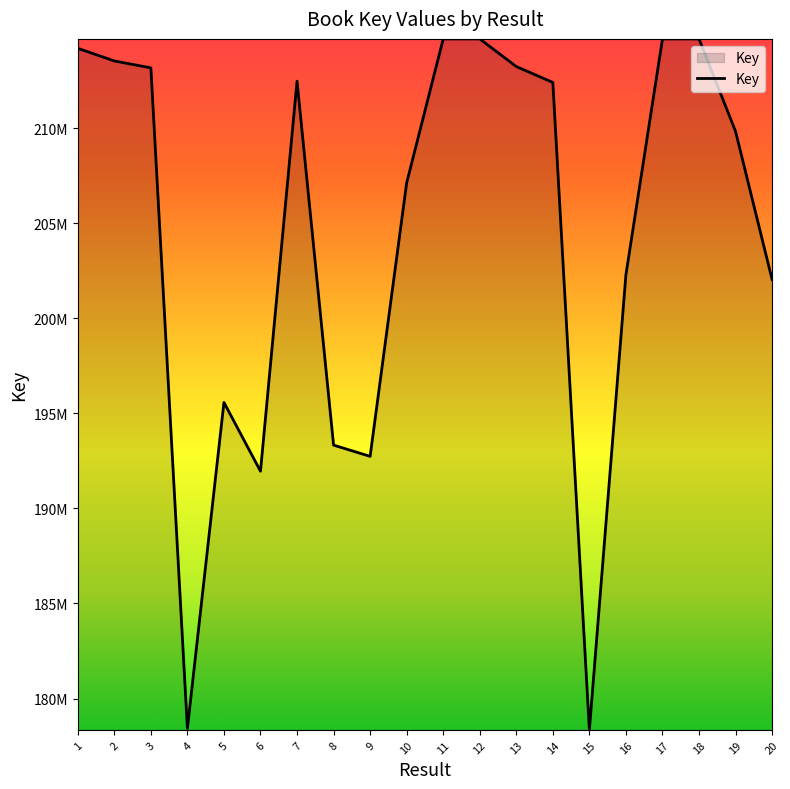

What is the value of the 9th point from the left?

192735349